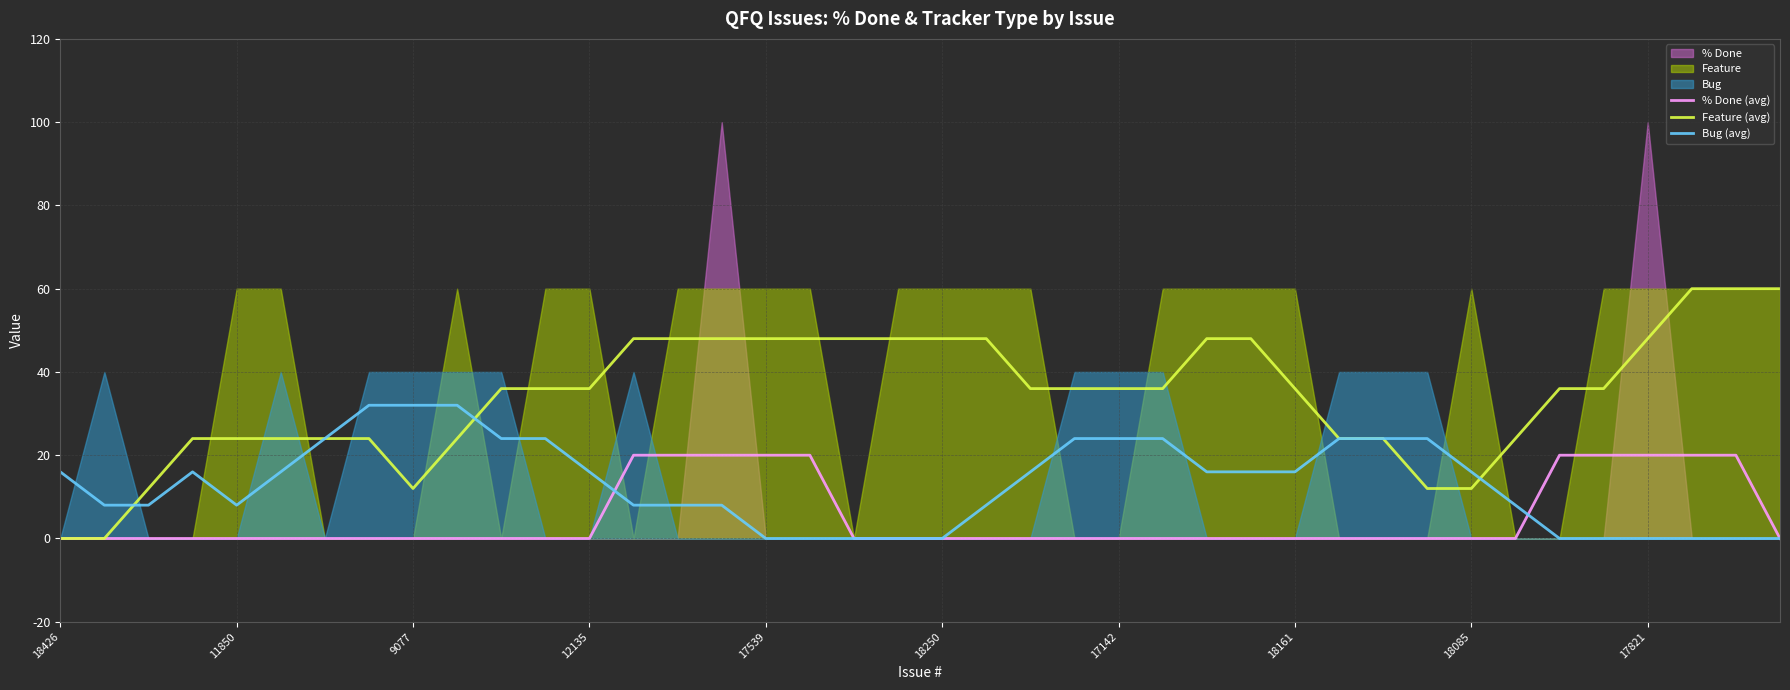

The value of Feature (avg) at 18426 is 0. True or false?

True